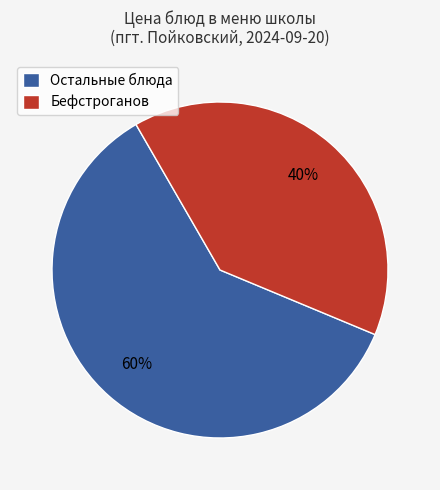

Does any single category account for the majority?

Yes